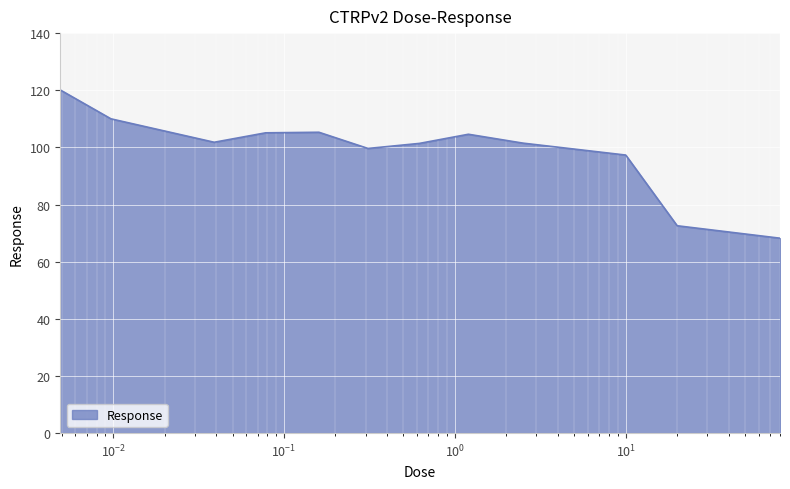

What is the minimum value shown in the chart?

68.2